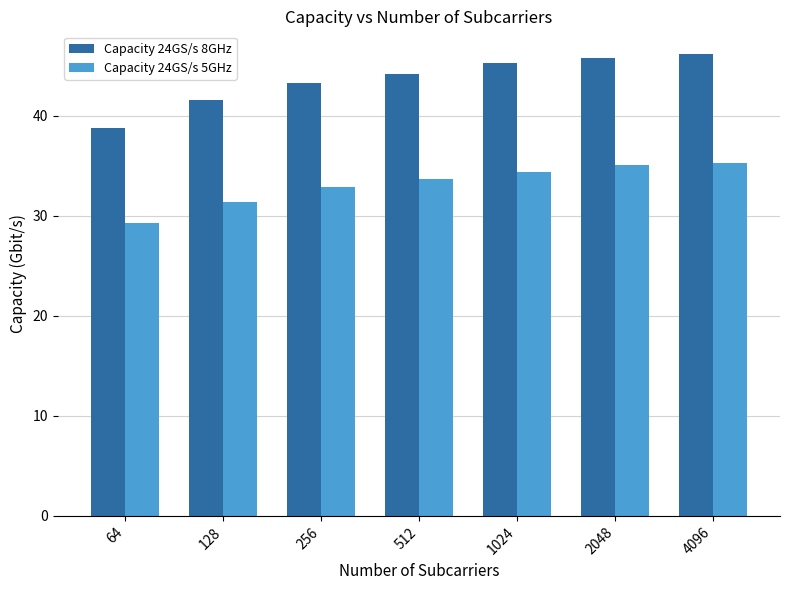

How many categories are shown in the chart?

7